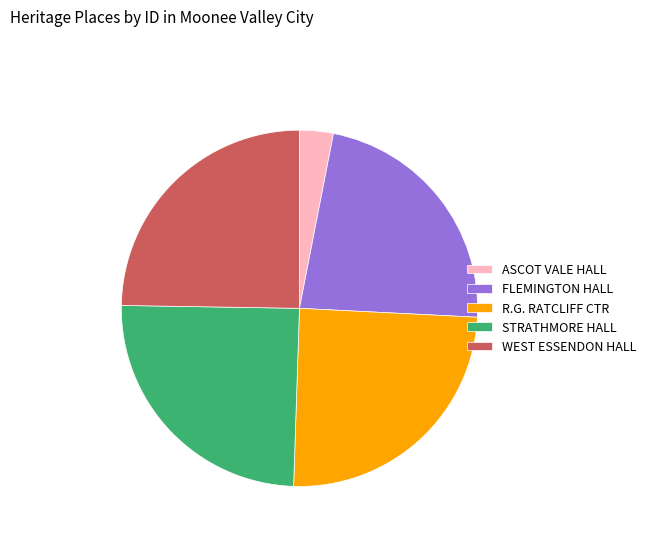

The R.G. RATCLIFF CTR slice represents 19% of the pie. True or false?

False